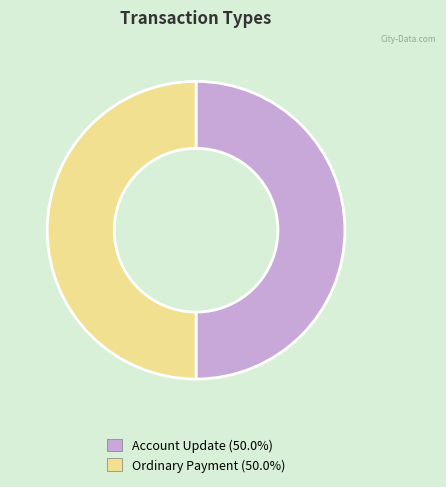

What is the ratio of the value at Ordinary Payment to the value at Account Update?

1.0